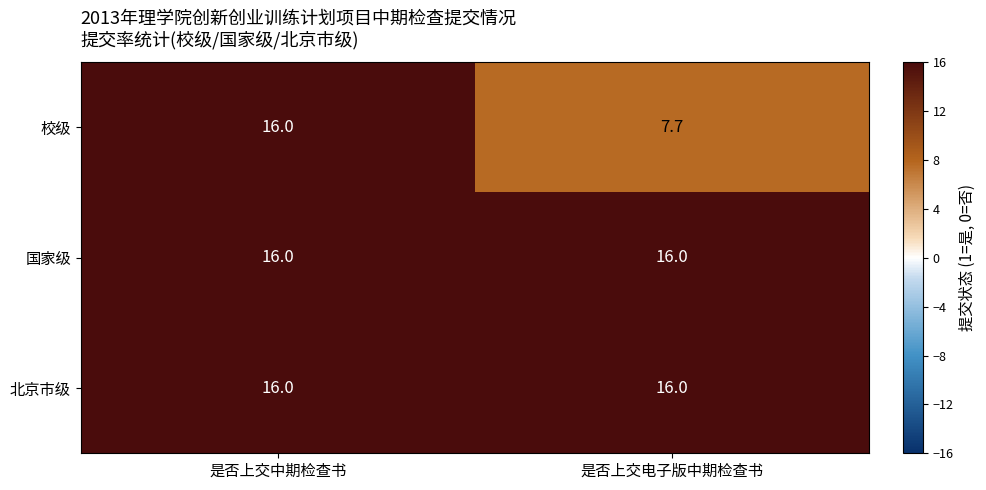

The value of 校级 at 是否上交电子版中期检查书 is 12.3. True or false?

False